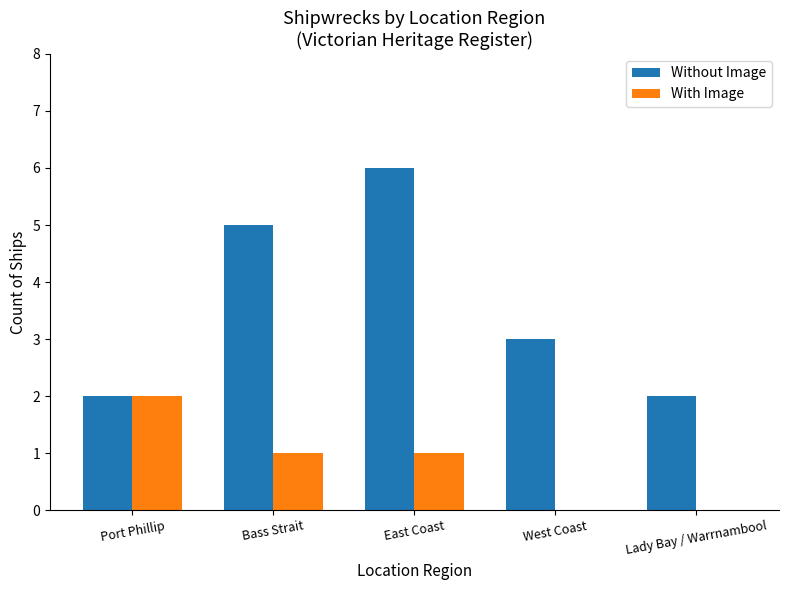

Reading left to right, list all the values displayed in this chart.

Without Image: Port Phillip=2	Bass Strait=5	East Coast=6	West Coast=3	Lady Bay / Warrnambool=2
With Image: Port Phillip=2	Bass Strait=1	East Coast=1	West Coast=0	Lady Bay / Warrnambool=0